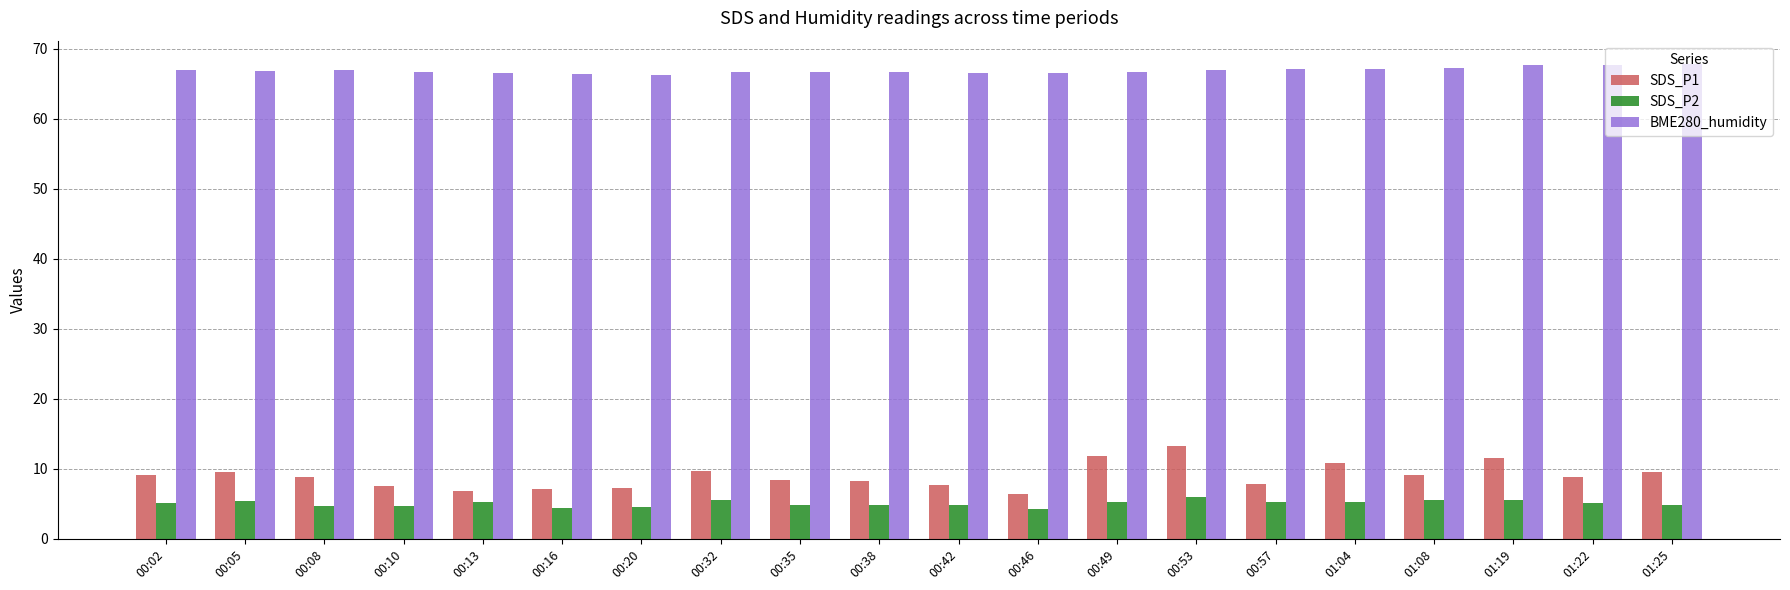

What is the greatest value displayed?

67.8